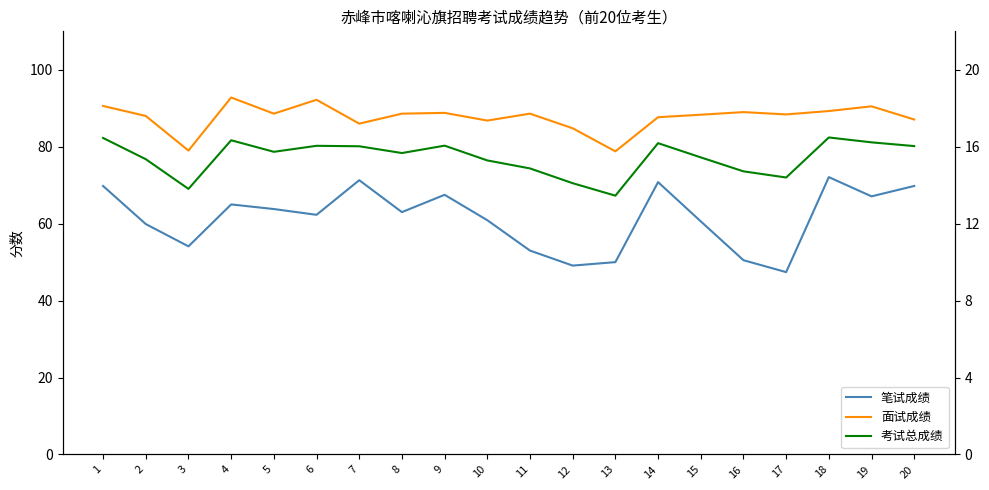

In 笔试成绩, how many points are lower than both neighbors (excluding endpoints)?

6